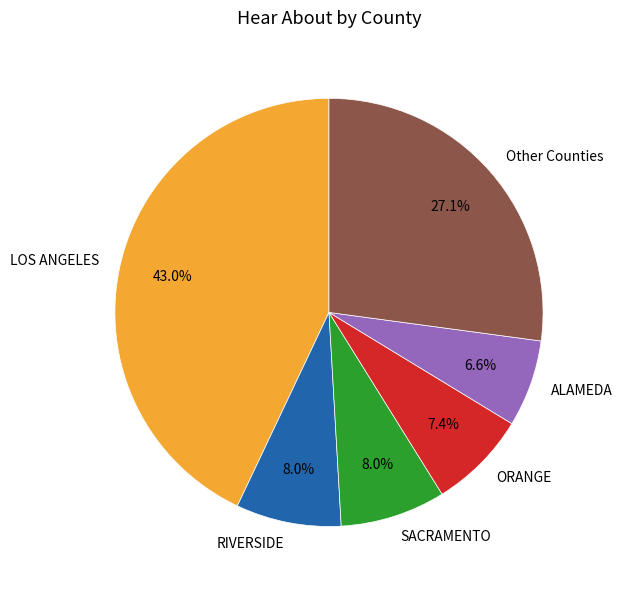

How many slices are in this pie chart?

6